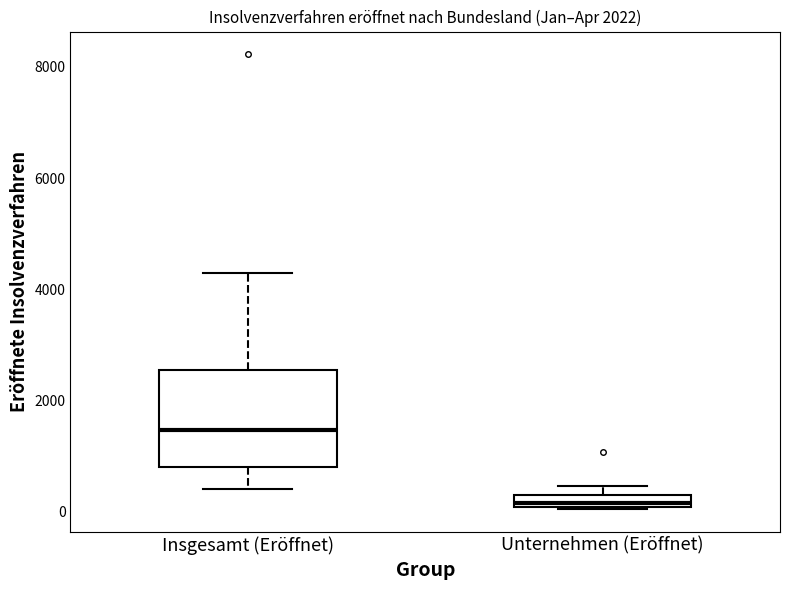

Which box is the tallest, from its lower edge to its upper edge?

Insgesamt (Eröffnet)